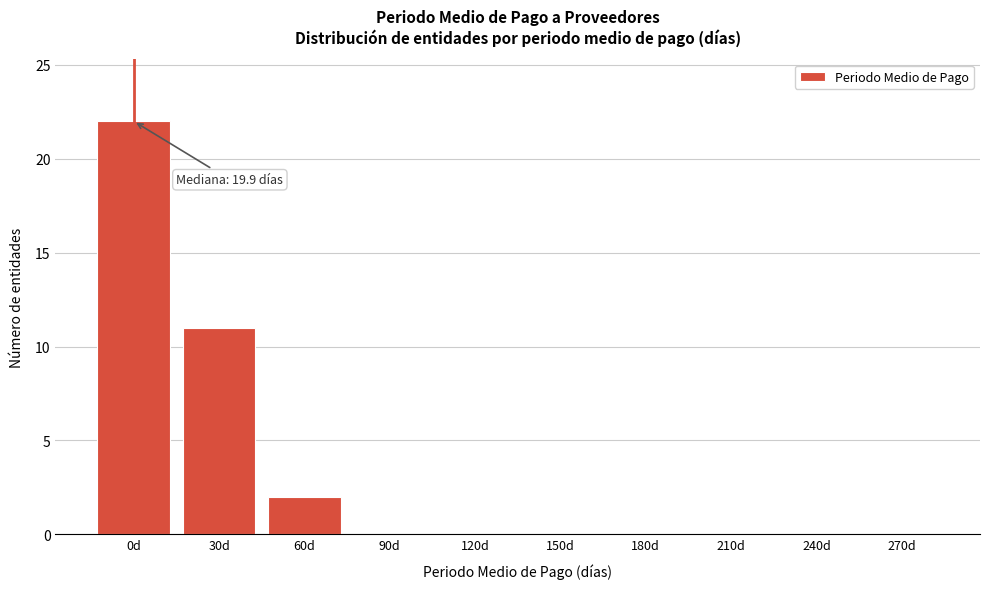

Reading right to left, what are all the values shown in this chart?

270d=0	240d=0	210d=0	180d=0	150d=0	120d=0	90d=0	60d=2	30d=11	0d=22